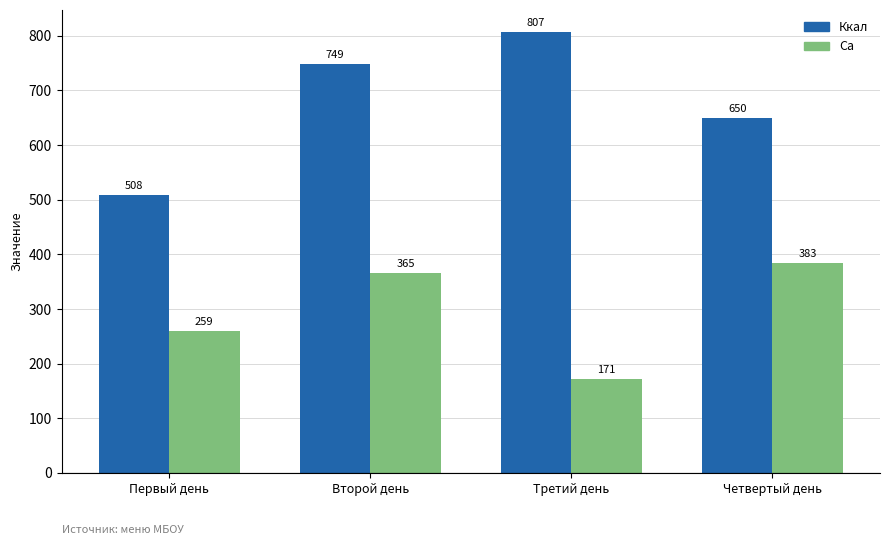

Rank the categories by Са value from lowest to highest.

Третий день, Первый день, Второй день, Четвертый день